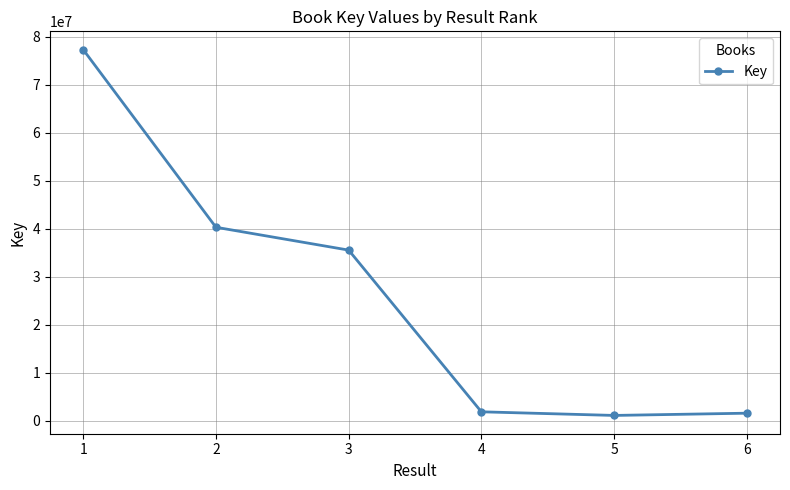

What is the difference between the second highest and second lowest values?

38775406